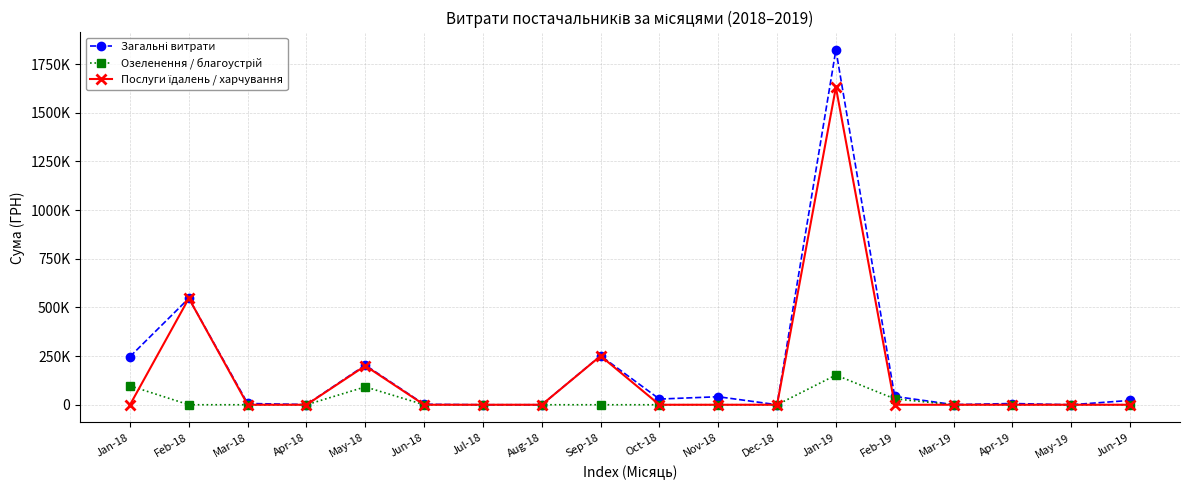

At Sep-18, list the series in order from smallest to largest.

Озеленення / благоустрій, Послуги їдалень / харчування, Загальні витрати